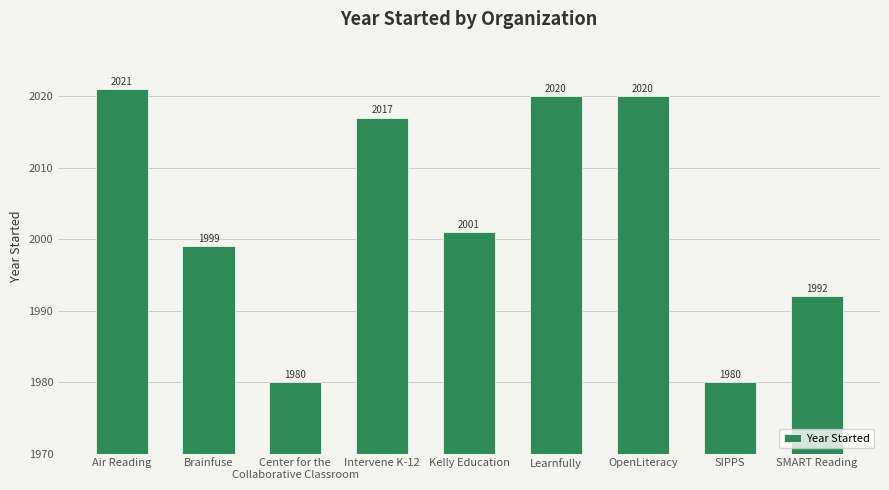

Between Brainfuse and OpenLiteracy, which is larger?

OpenLiteracy